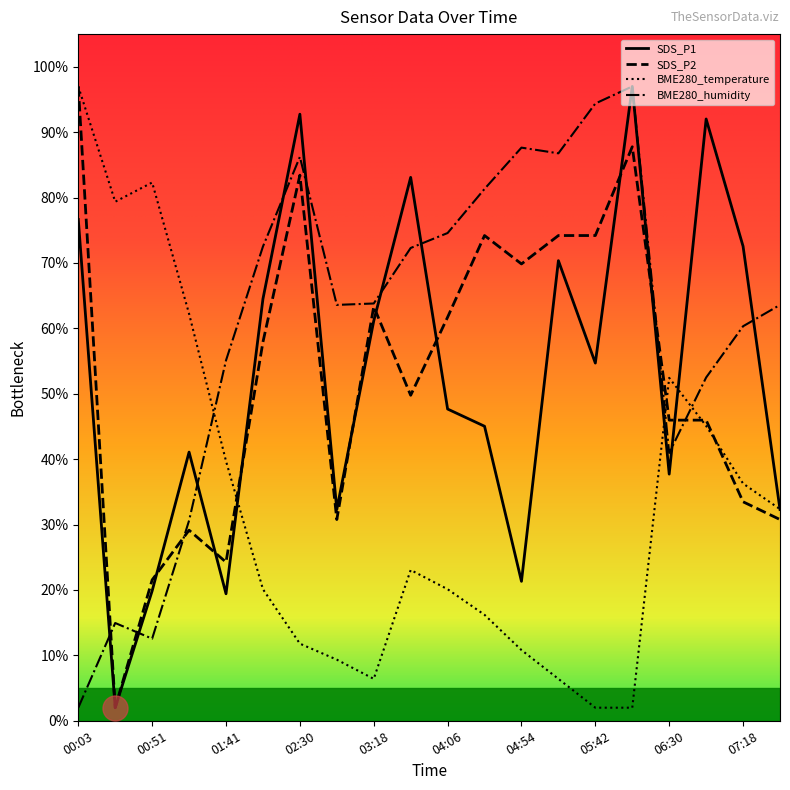

Does the chart have visible grid lines?

No